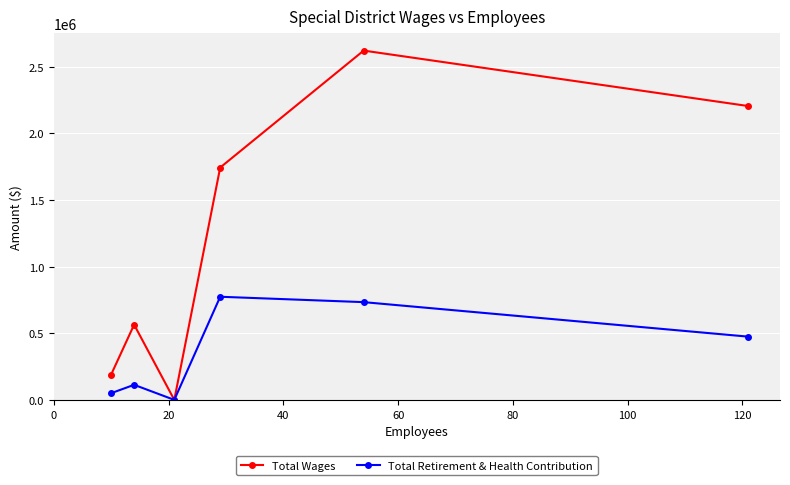

What is the maximum value for Total Retirement & Health Contribution?

773560